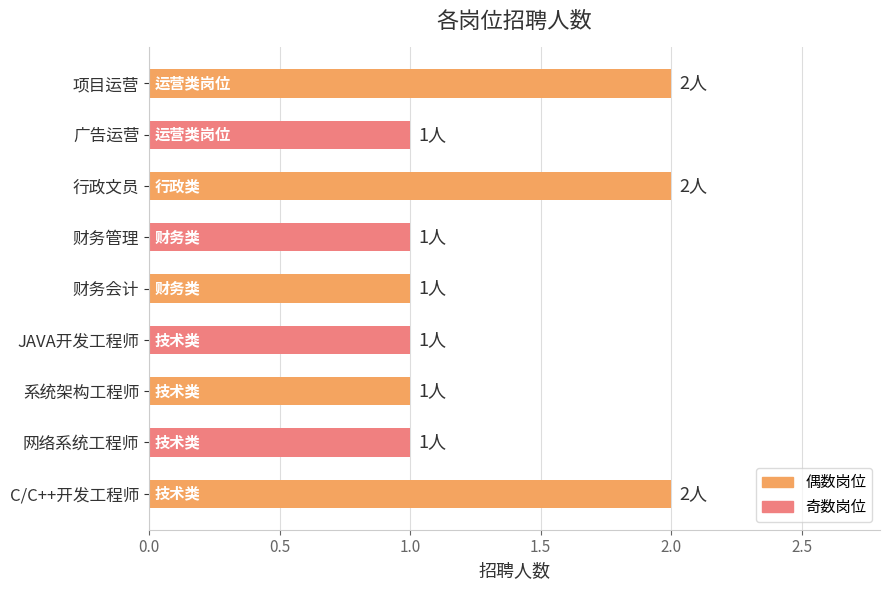

What is the maximum value shown in the chart?

2